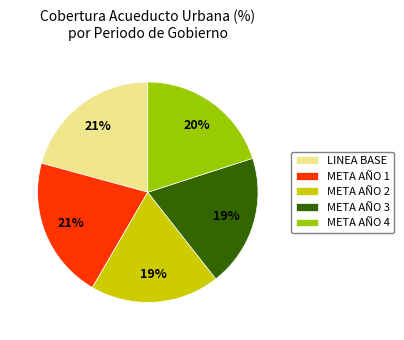

To the nearest percent, what portion does META AÑO 3 represent?

19%